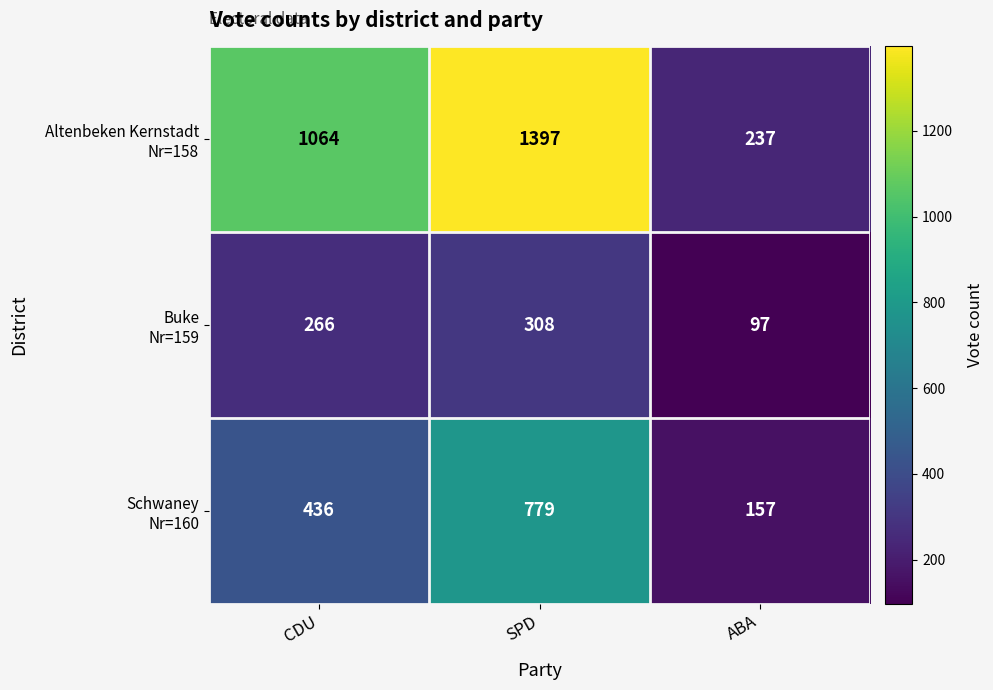

Count the number of data series in this chart.

3